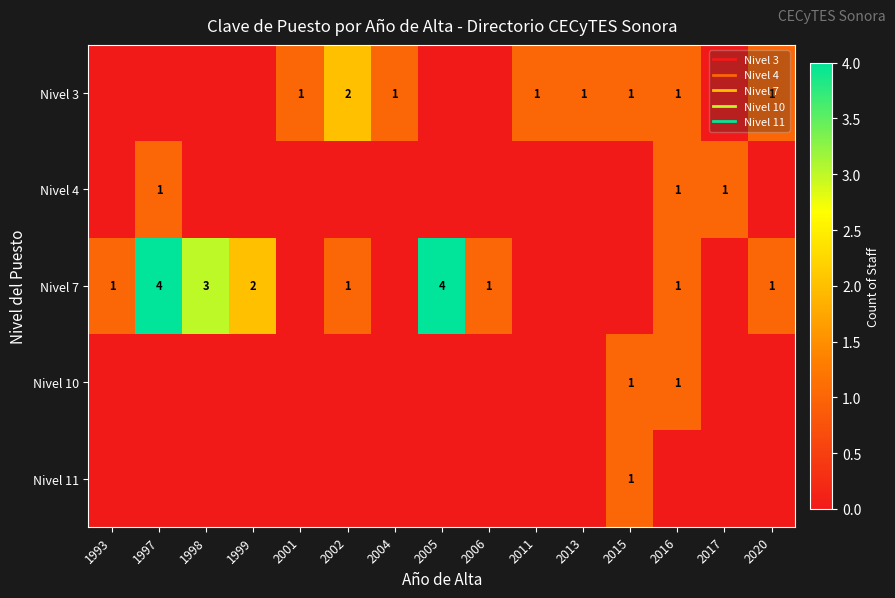

Is it true that Nivel 4 equals 0 at 2006?

True